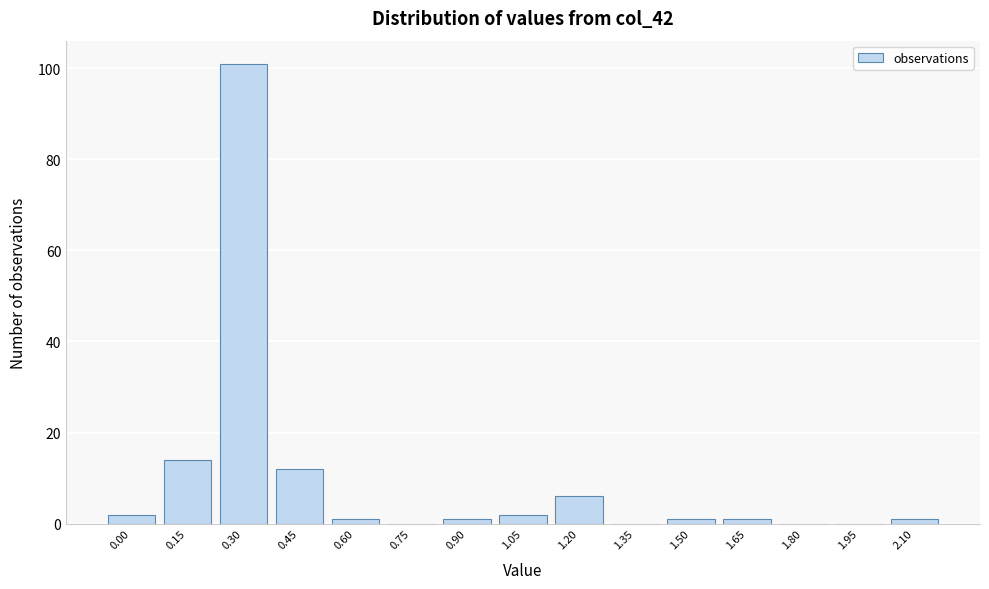

Reading left to right, transcribe all the data shown in this chart.

0.00=2	0.15=14	0.30=101	0.45=12	0.60=1	0.75=0	0.90=1	1.05=2	1.20=6	1.35=0	1.50=1	1.65=1	1.80=0	1.95=0	2.10=1